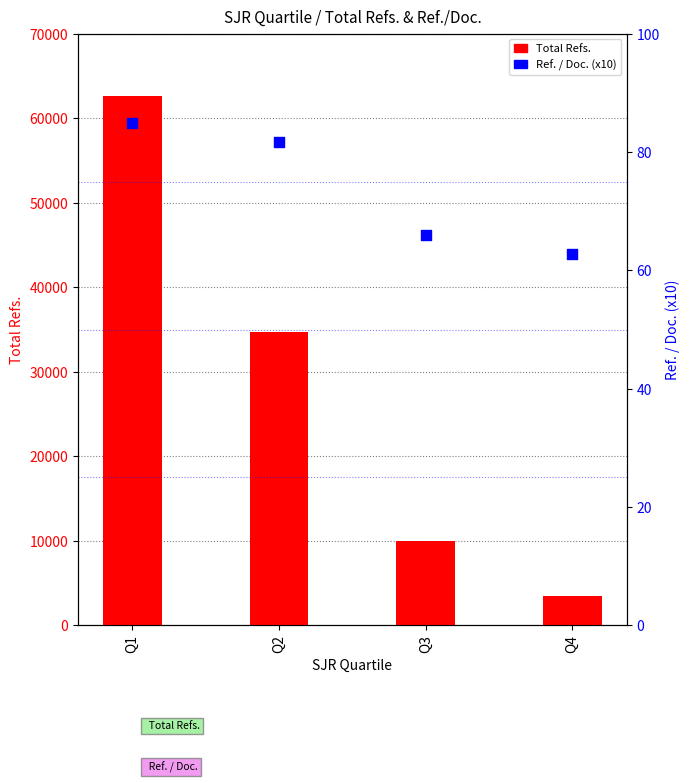

Which series reaches the minimum Y coordinate?

Ref. / Doc. (x10)